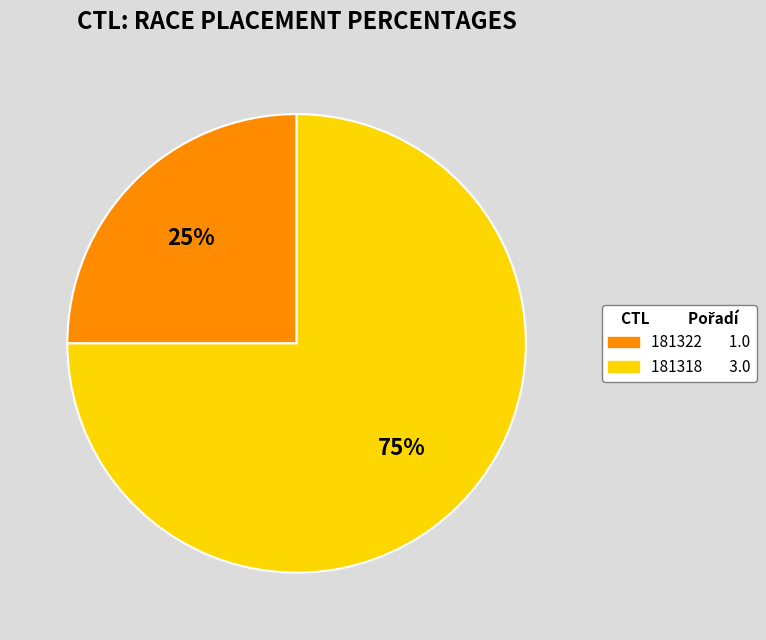

To the nearest percent, what percentage of the pie is 181318?

75%